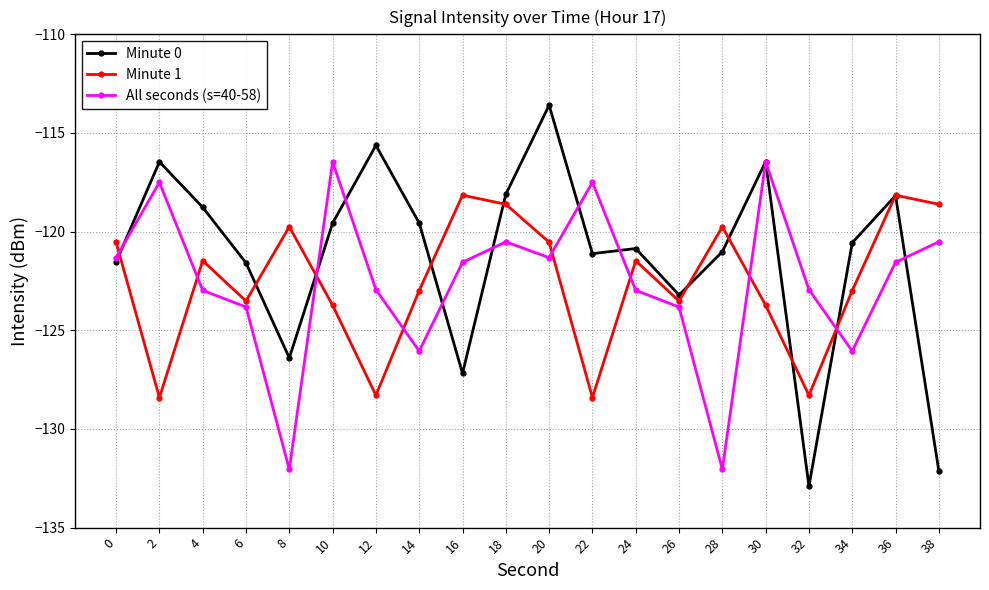

Rank the series by their maximum value, from lowest to highest.

Minute 1, All seconds (s=40-58), Minute 0